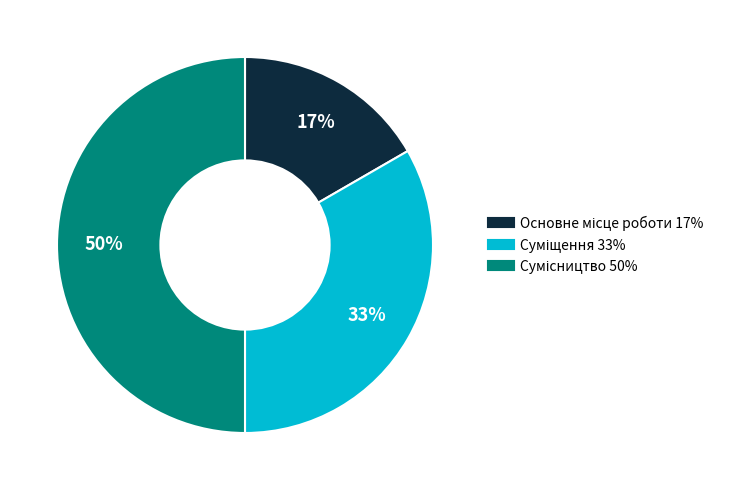

To the nearest percent, what is the difference between the largest and smallest slice percentages?

33%